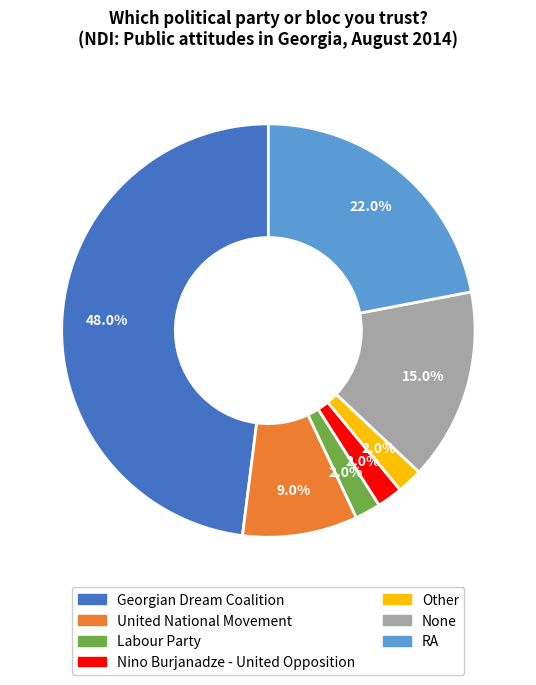

To the nearest percent, what is the difference between the United National Movement and Other slice percentages?

7%